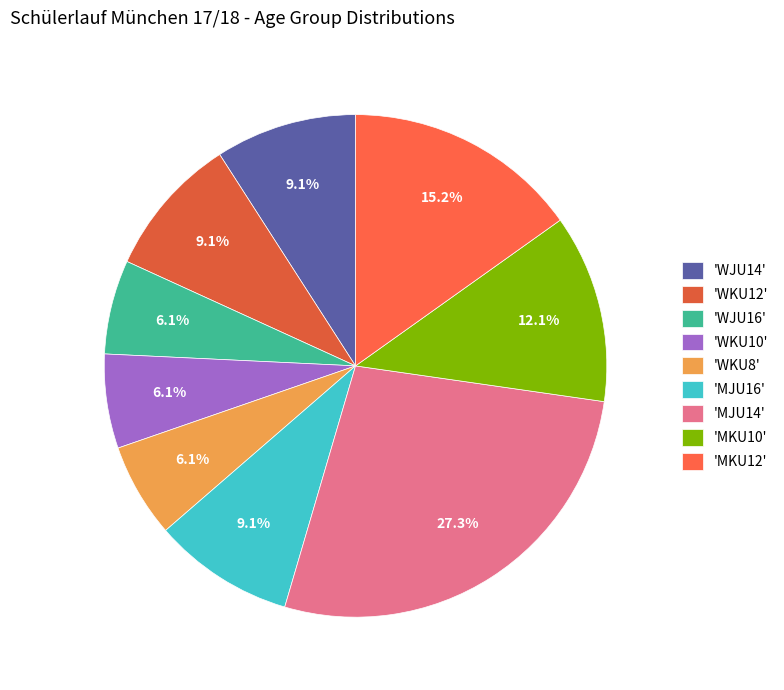

How many segments does this pie chart have?

9